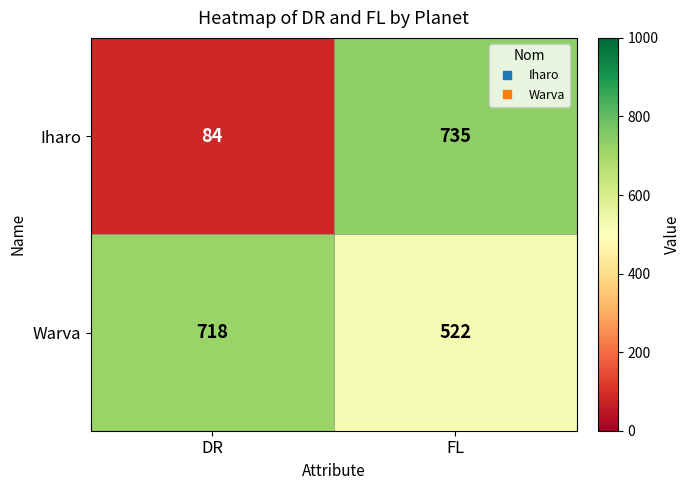

What is the greatest value displayed?

735